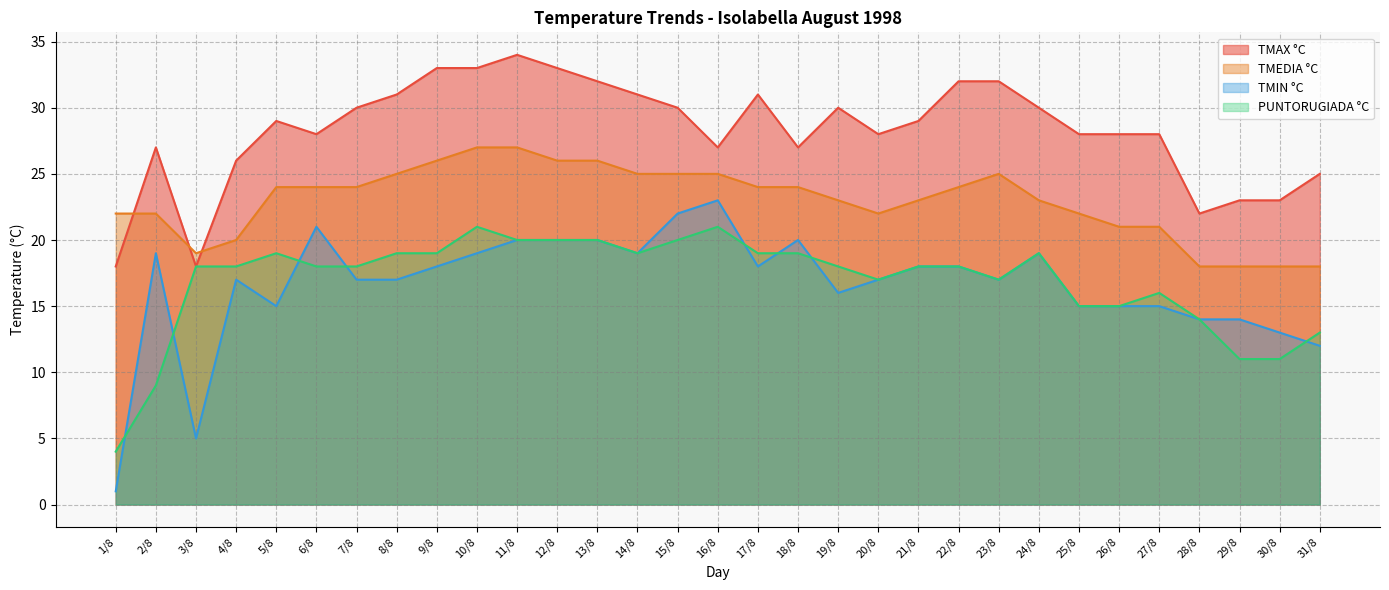

How many lines are shown in the chart?

4